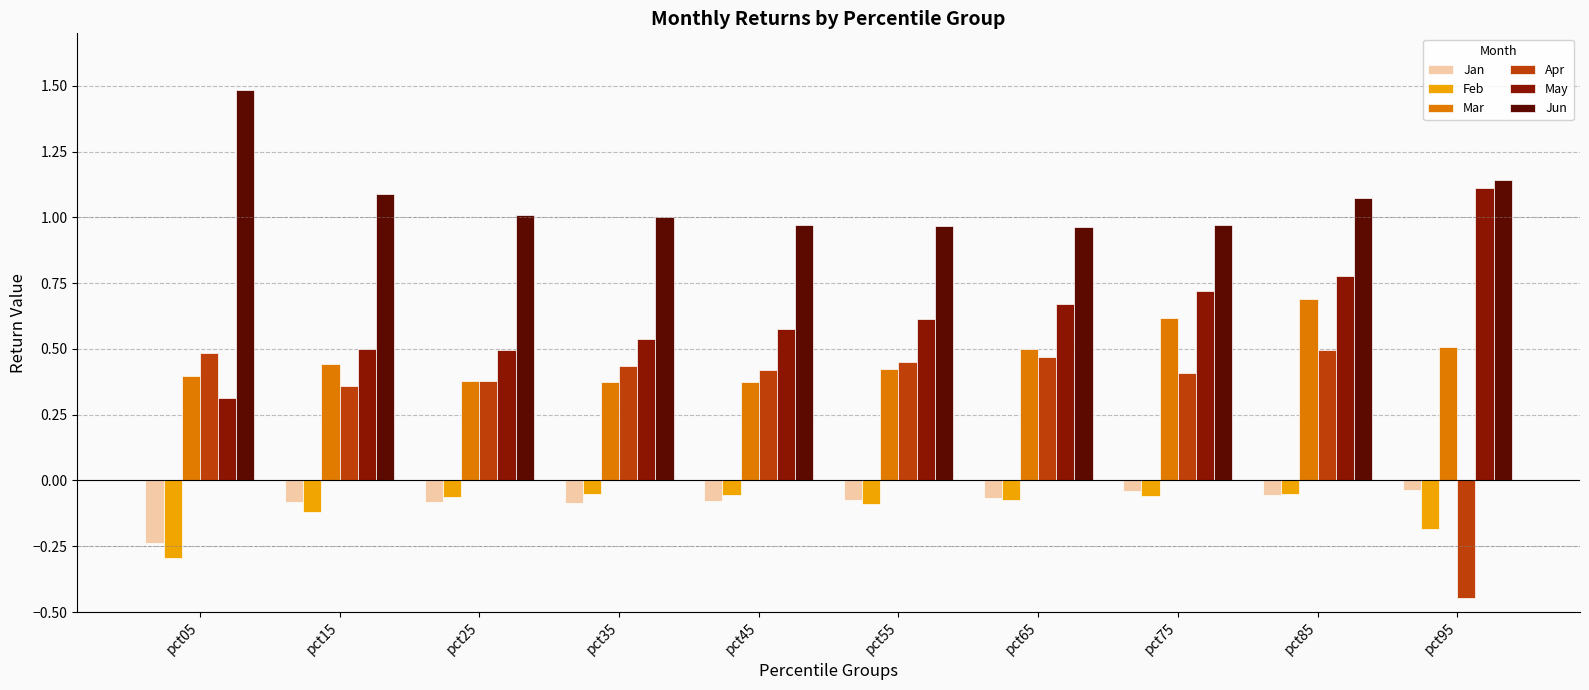

At which label is May closest to 0?

pct05